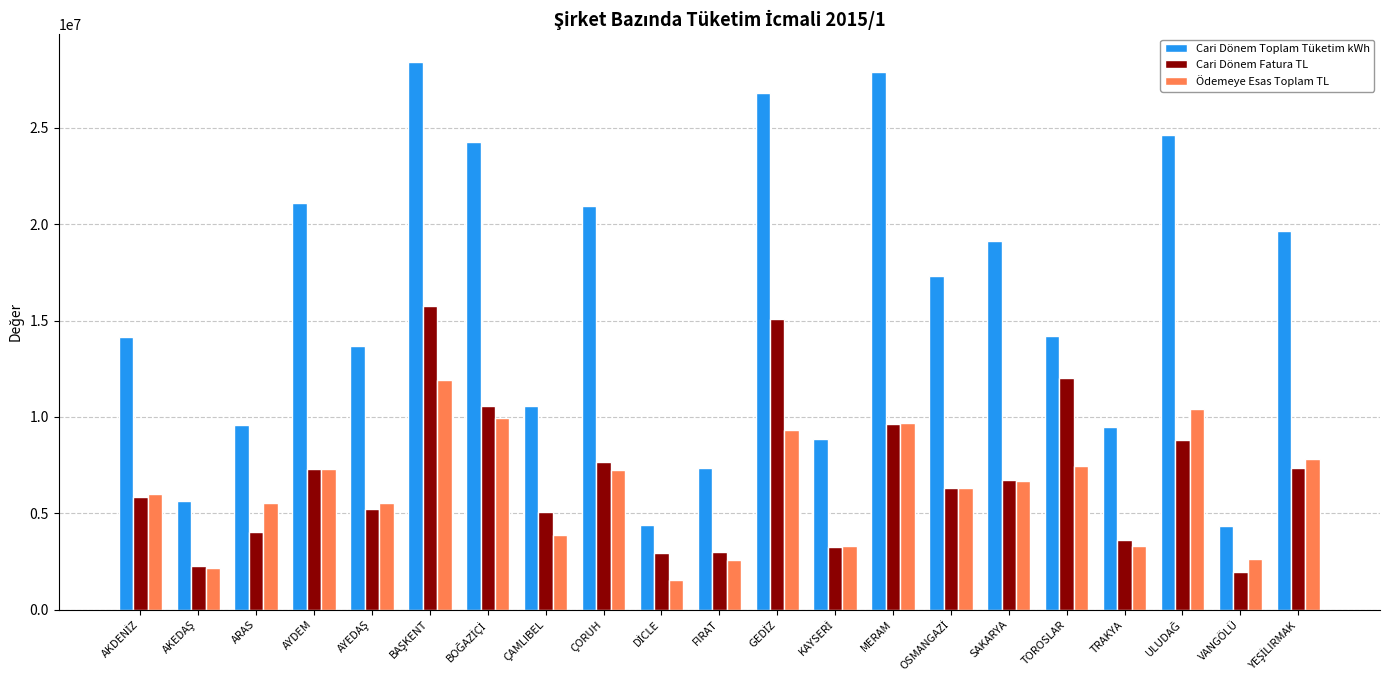

What is the average value of the Cari Dönem Toplam Tüketim kWh series?

15825697.1